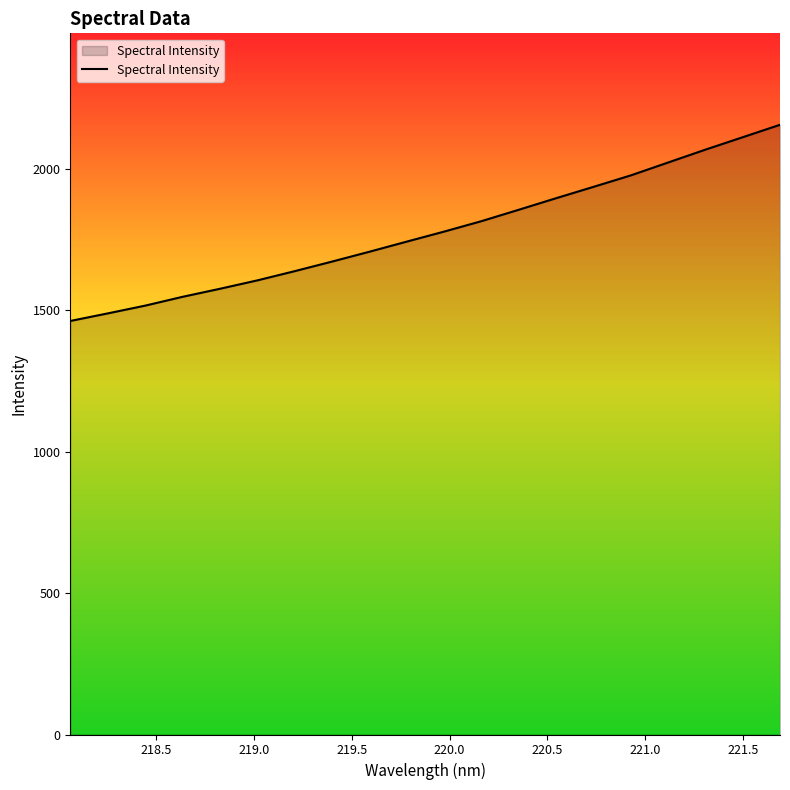

What is the difference between the maximum and minimum values?

693.6